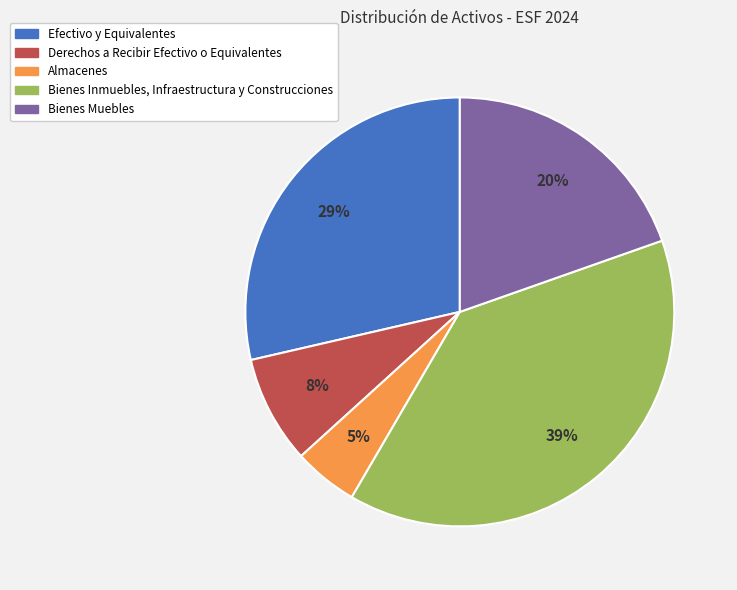

The Bienes Muebles slice represents 20% of the pie. True or false?

True